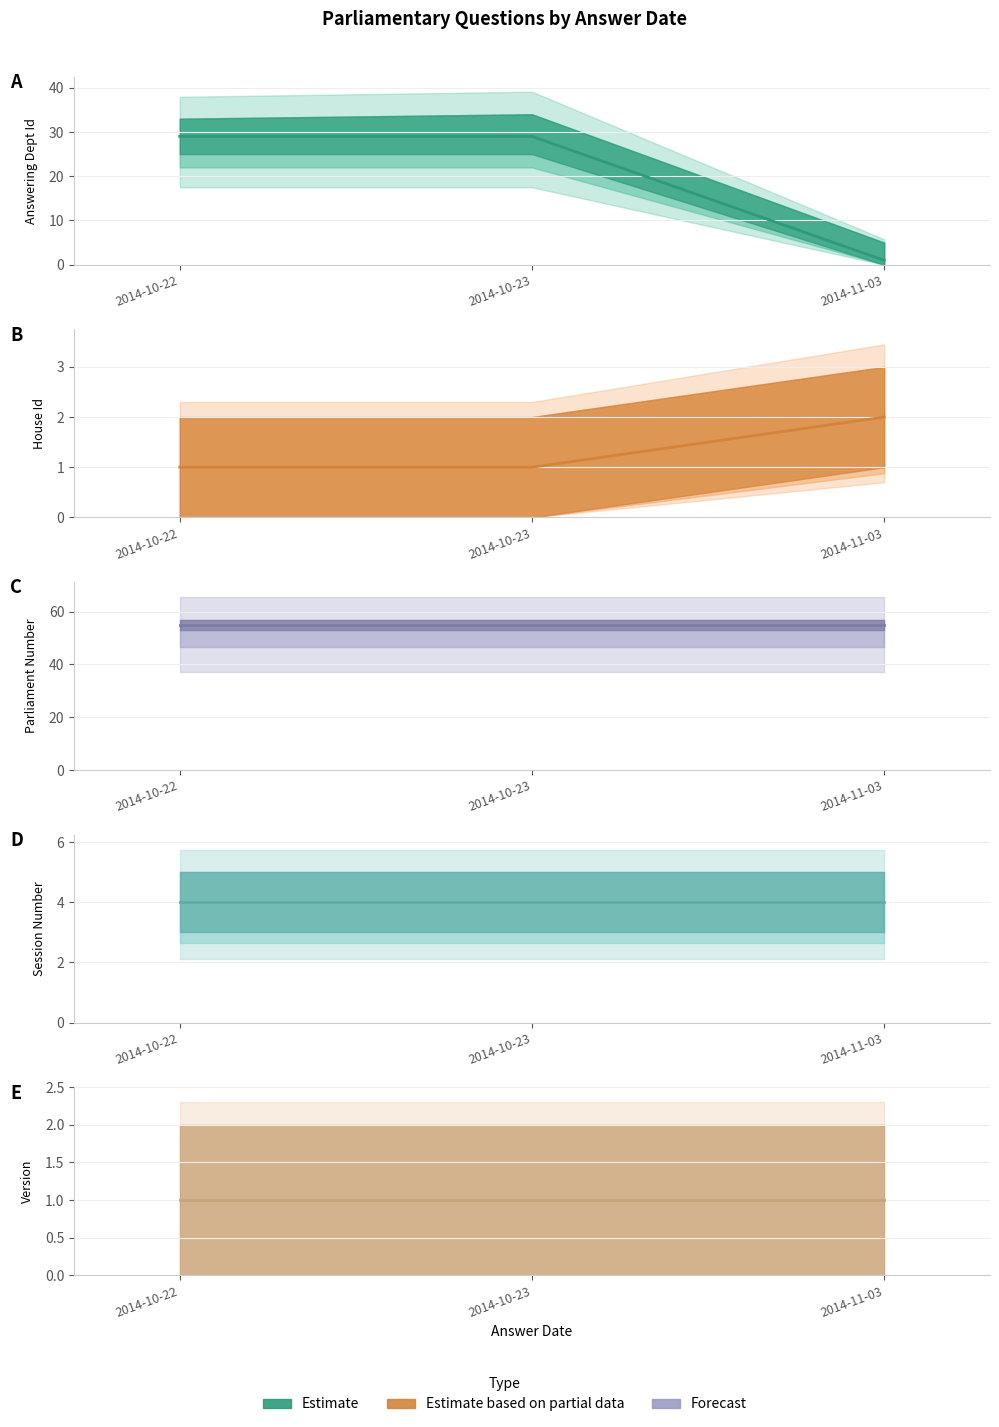

What is the smallest value displayed?

1